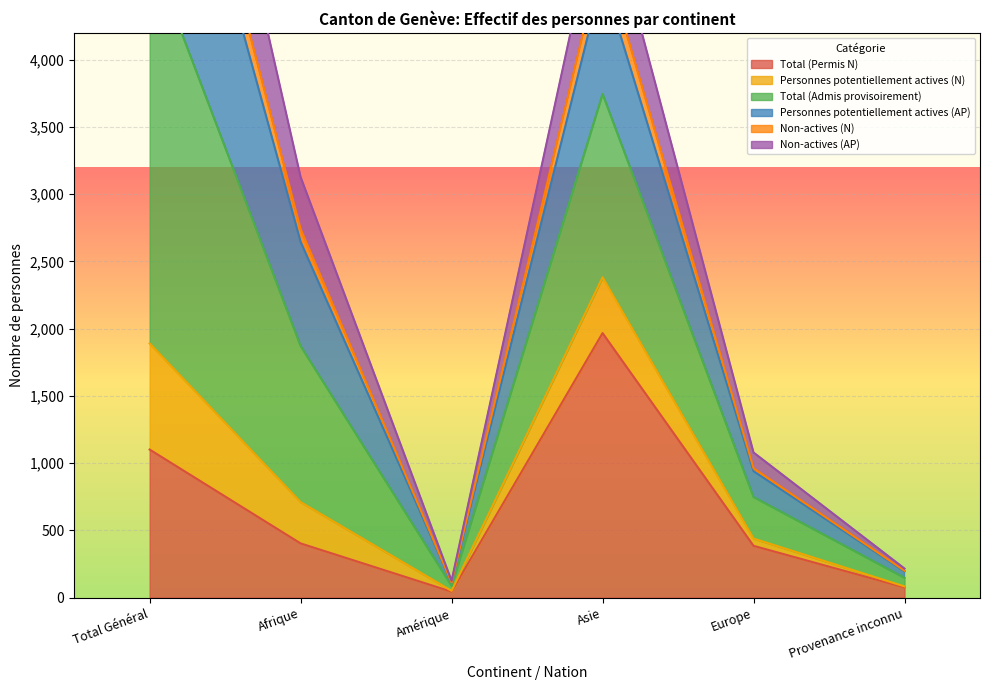

What is the difference between the second highest and second lowest values in the Total (Permis N) series?

1025